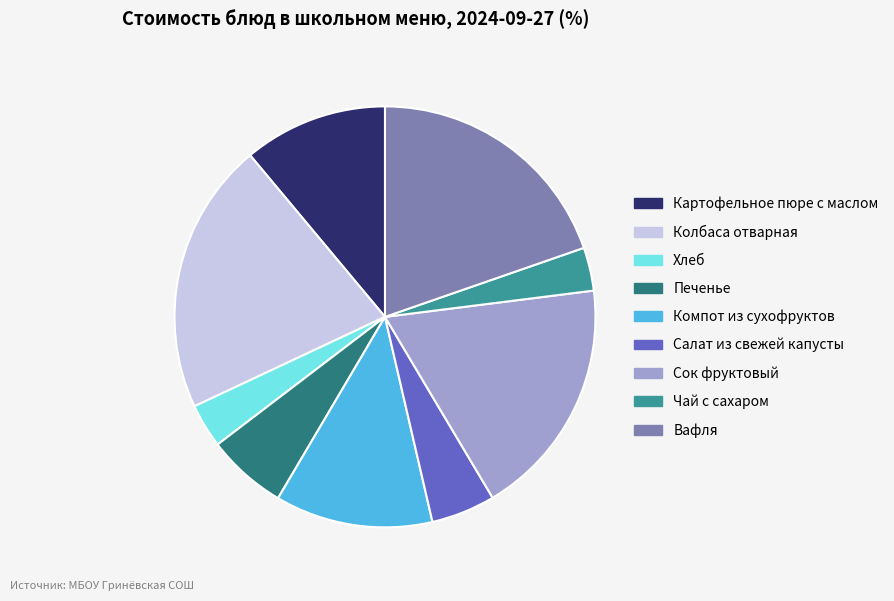

Is there any slice that represents more than half of the pie?

No